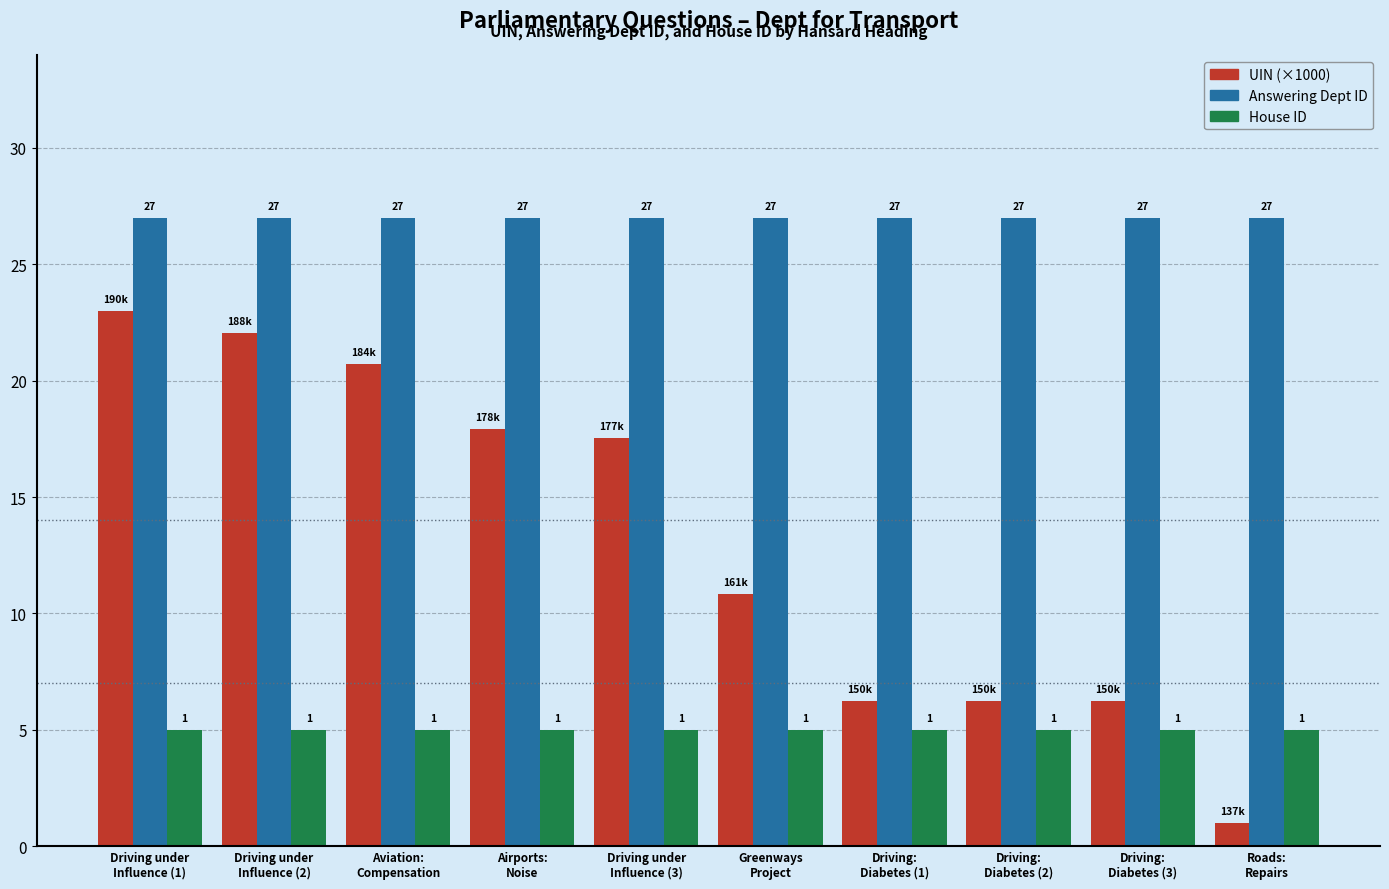

What is the maximum value shown in the chart?

27.0